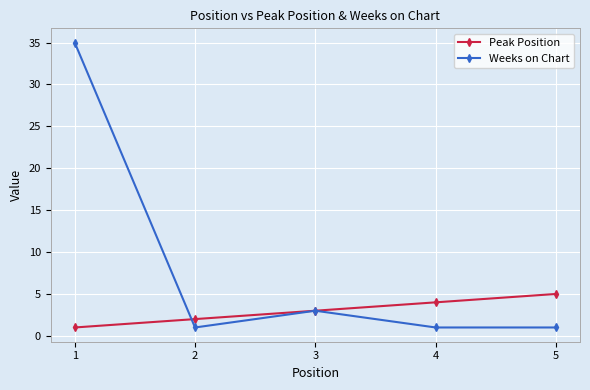

What is the difference between the Peak Position values at 5 and 3?

2